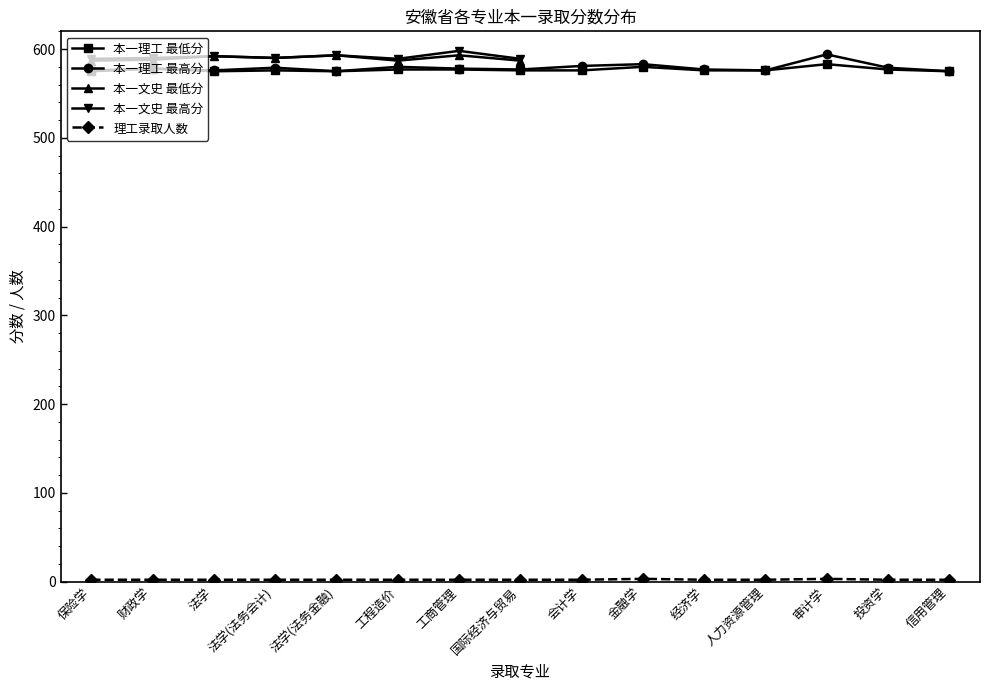

Between 财政学 and 工程造价, which series saw the biggest shift?

本一理工 最高分